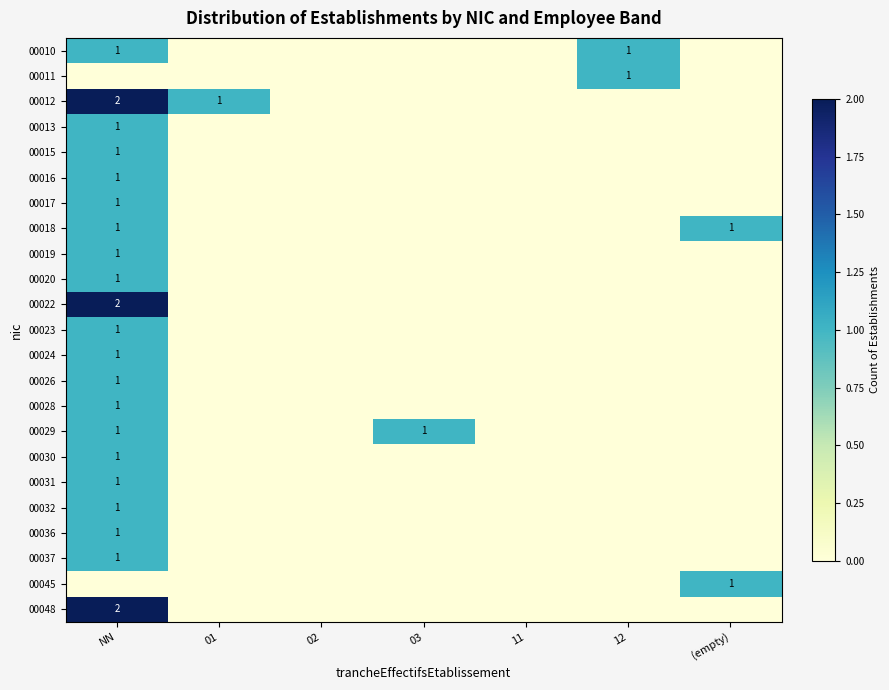

The 00012 series shows 2 at NN. True or false?

True